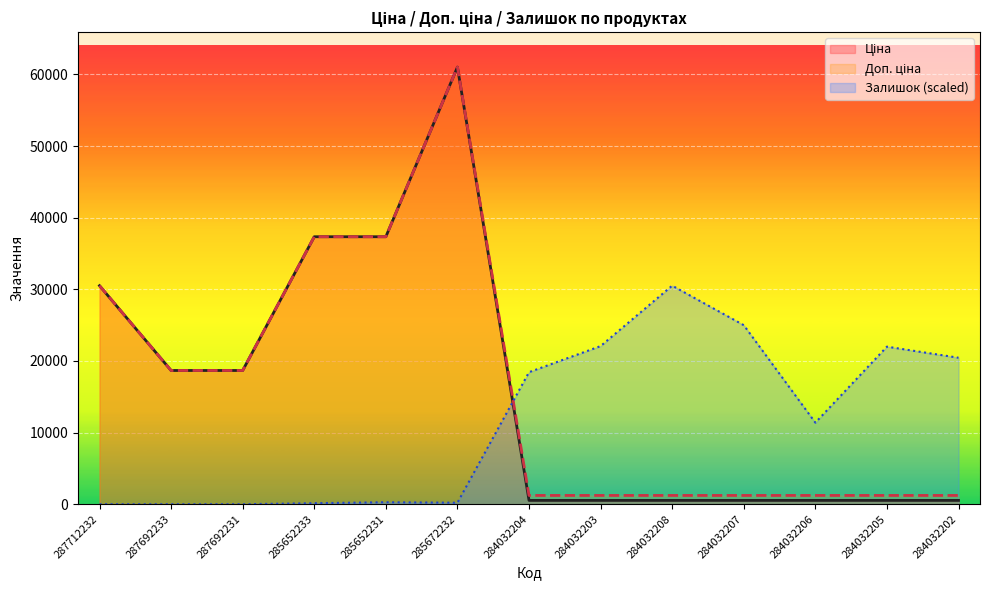

Is it true that Ціна equals 535.4 at 284032205?

True